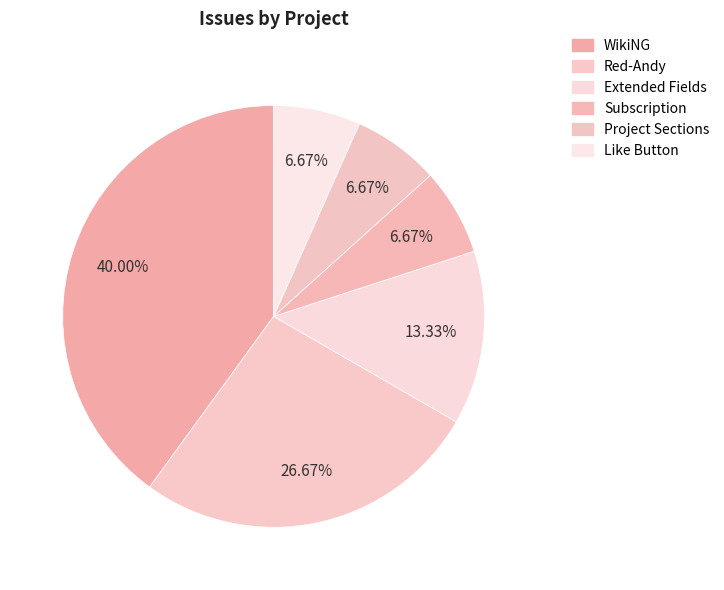

To the nearest percent, what is the difference between the largest and smallest slice percentages?

33%